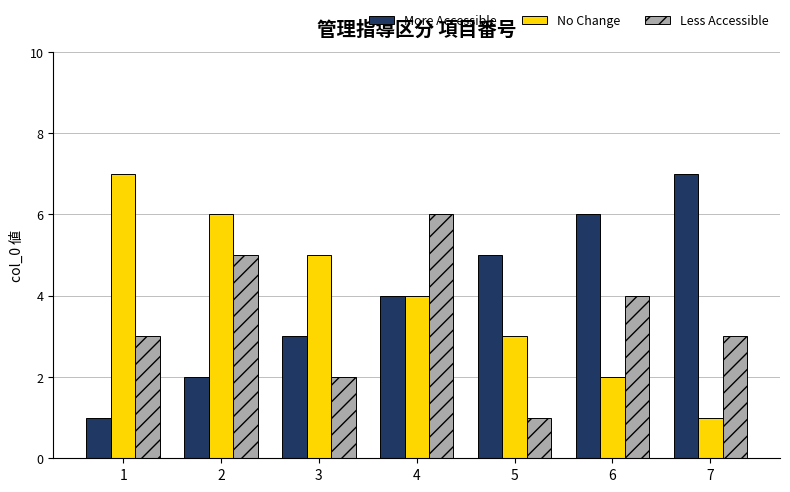

Is the value of Less Accessible at 5 greater than the value of No Change at 2?

No